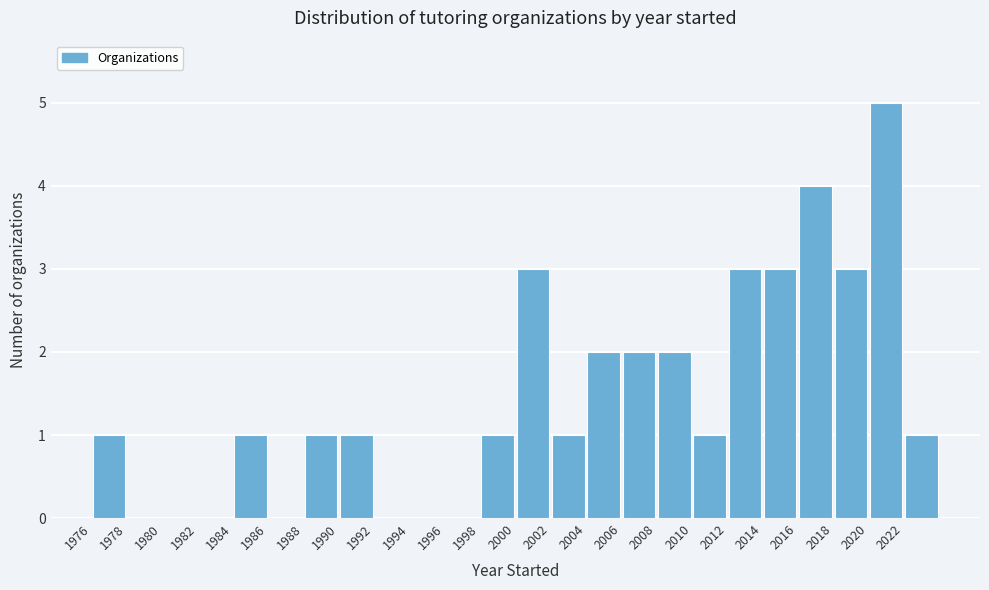

Over which range of the x-axis is the bar tallest?

2020 to 2022